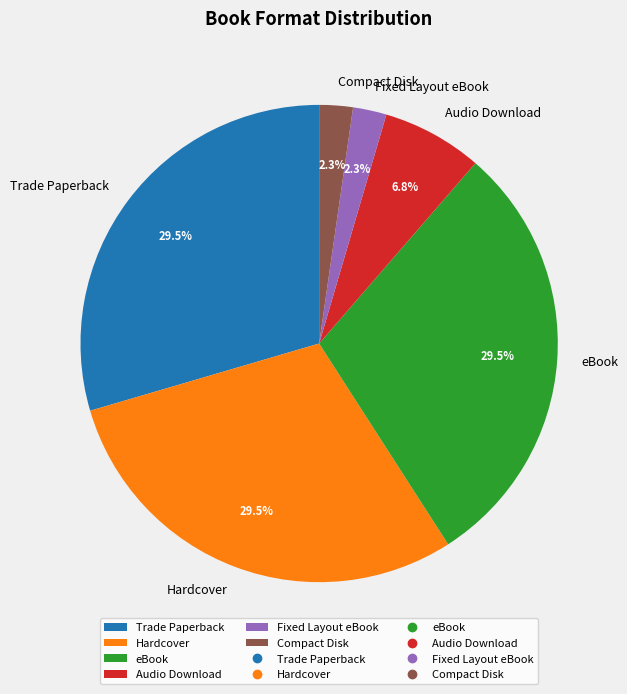

Is there any slice that represents more than half of the pie?

No